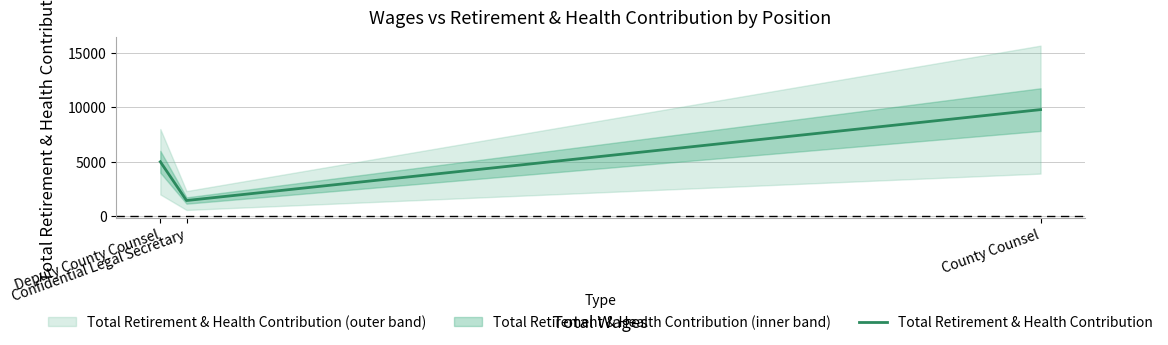

Between Confidential Legal Secretary and County Counsel, which is larger?

County Counsel